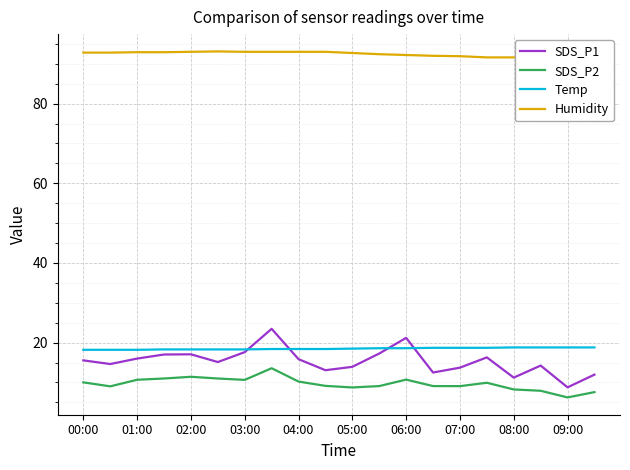

True or false: SDS_P2 and SDS_P1 intersect in this chart.

False